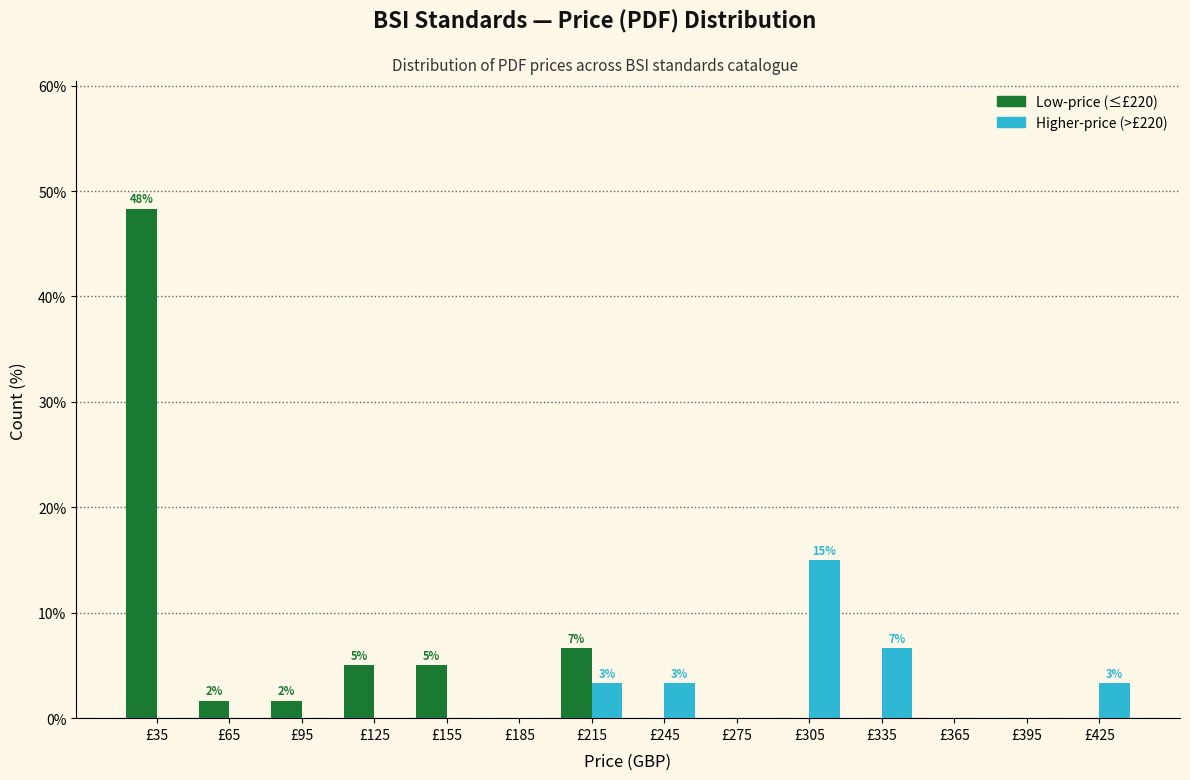

In the Higher-price (>£220) series, which range on the x-axis has the tallest bar?

290 to 320